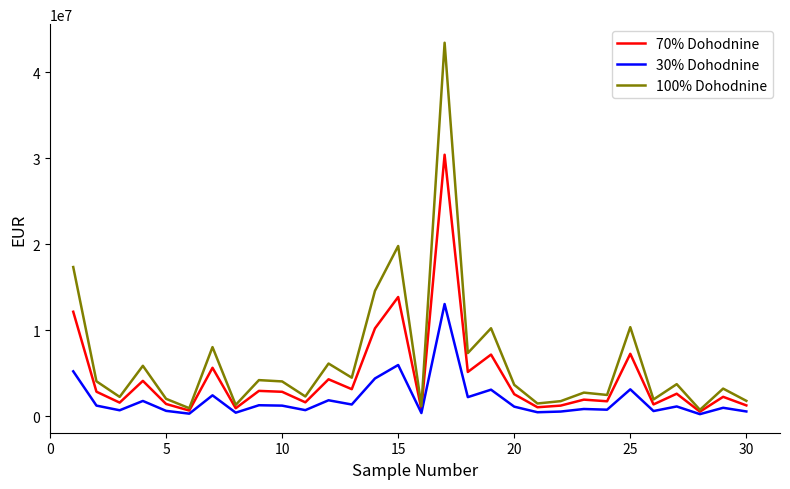

Which series has the largest total across all categories?

100% Dohodnine